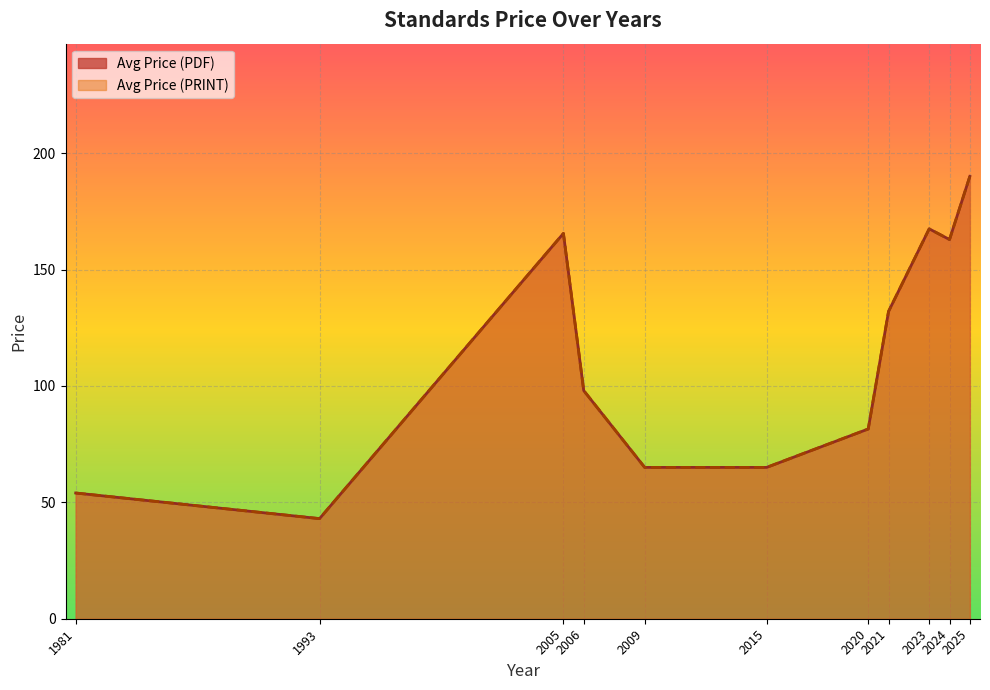

True or false: Avg Price (PRINT) and Avg Price (PDF) intersect in this chart.

False